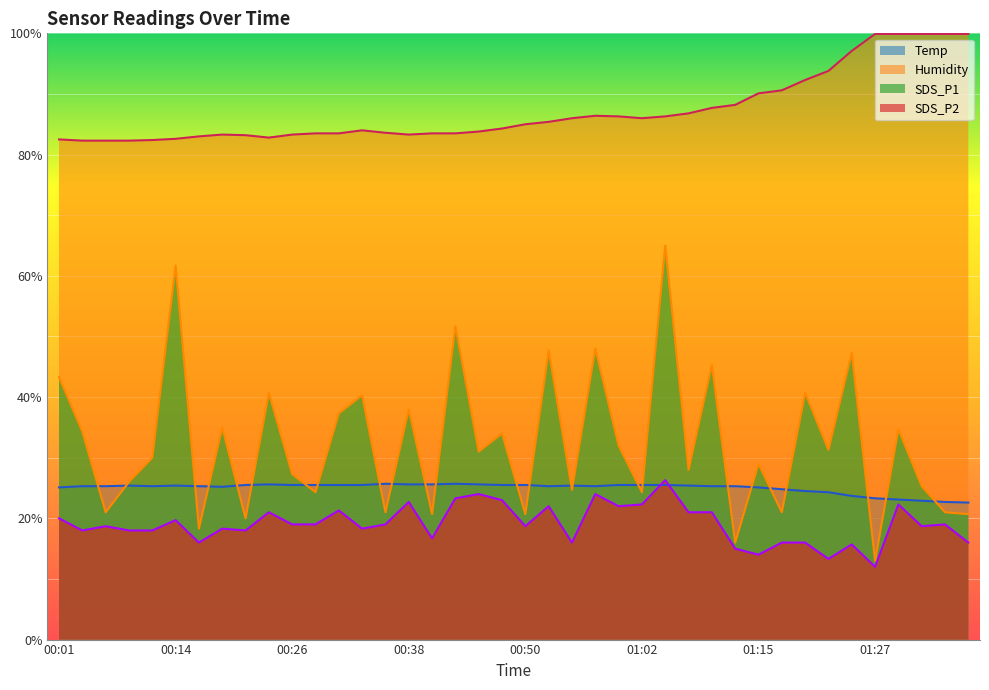

How many data points in Temp are less than 25?

9